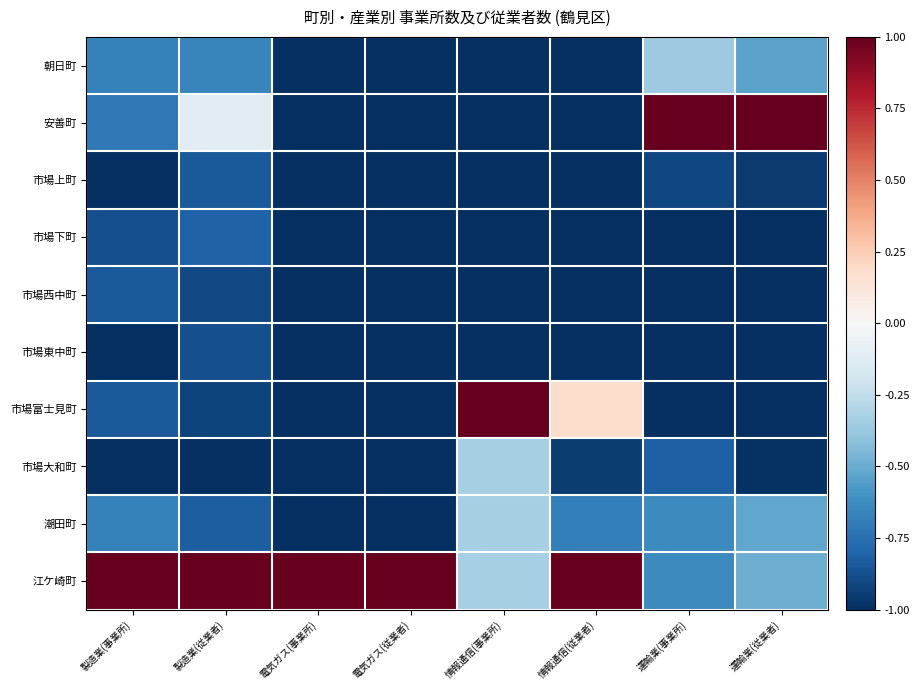

Which series has the largest total across all categories?

江ケ崎町